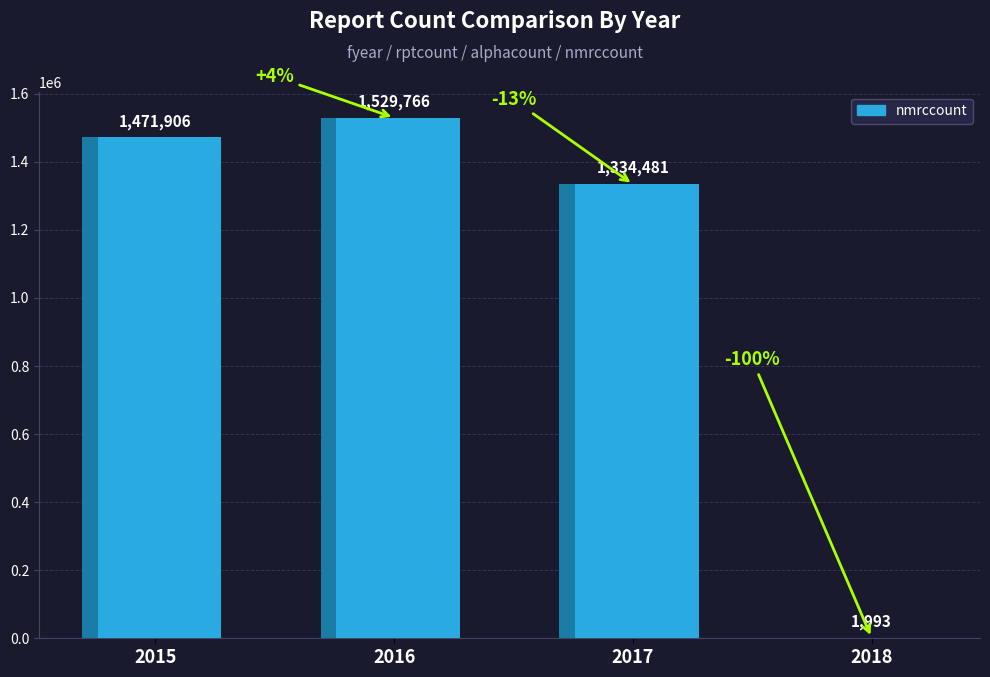

Are the bars grouped side by side (vs. stacked)?

No